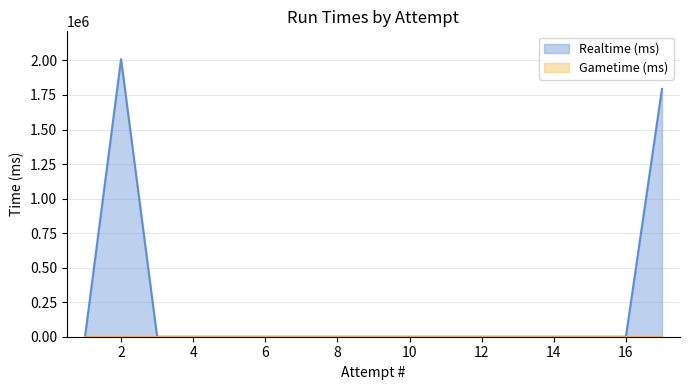

Where is the first local maximum?

2